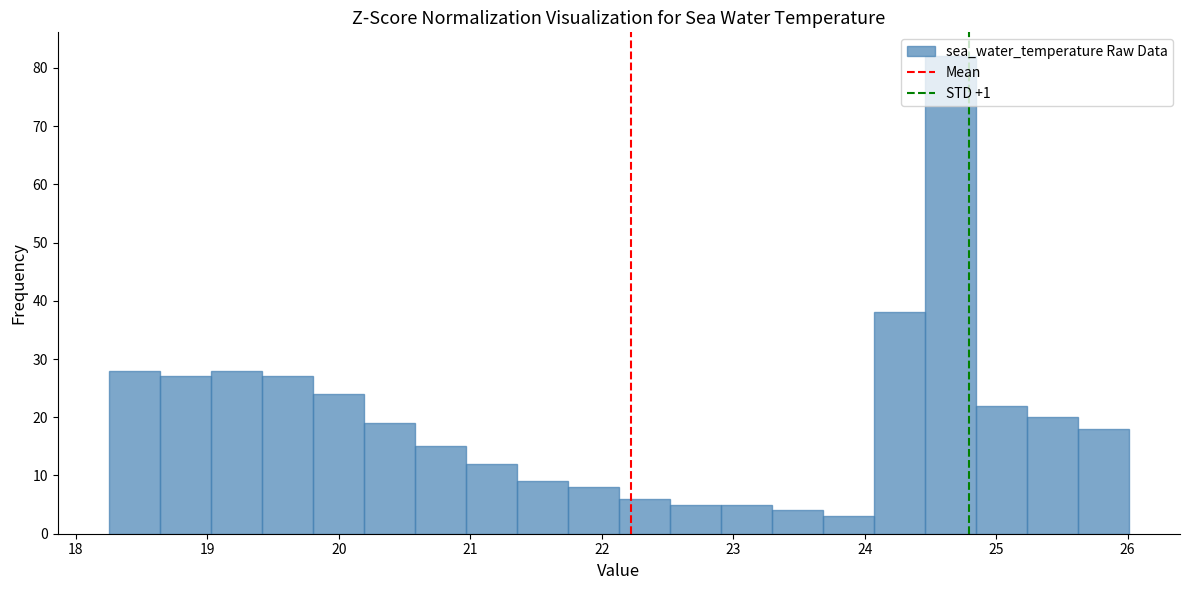

Around what value on the x-axis is the tallest bar? Give the approximate position of its centre, as read against the axis.

24.7